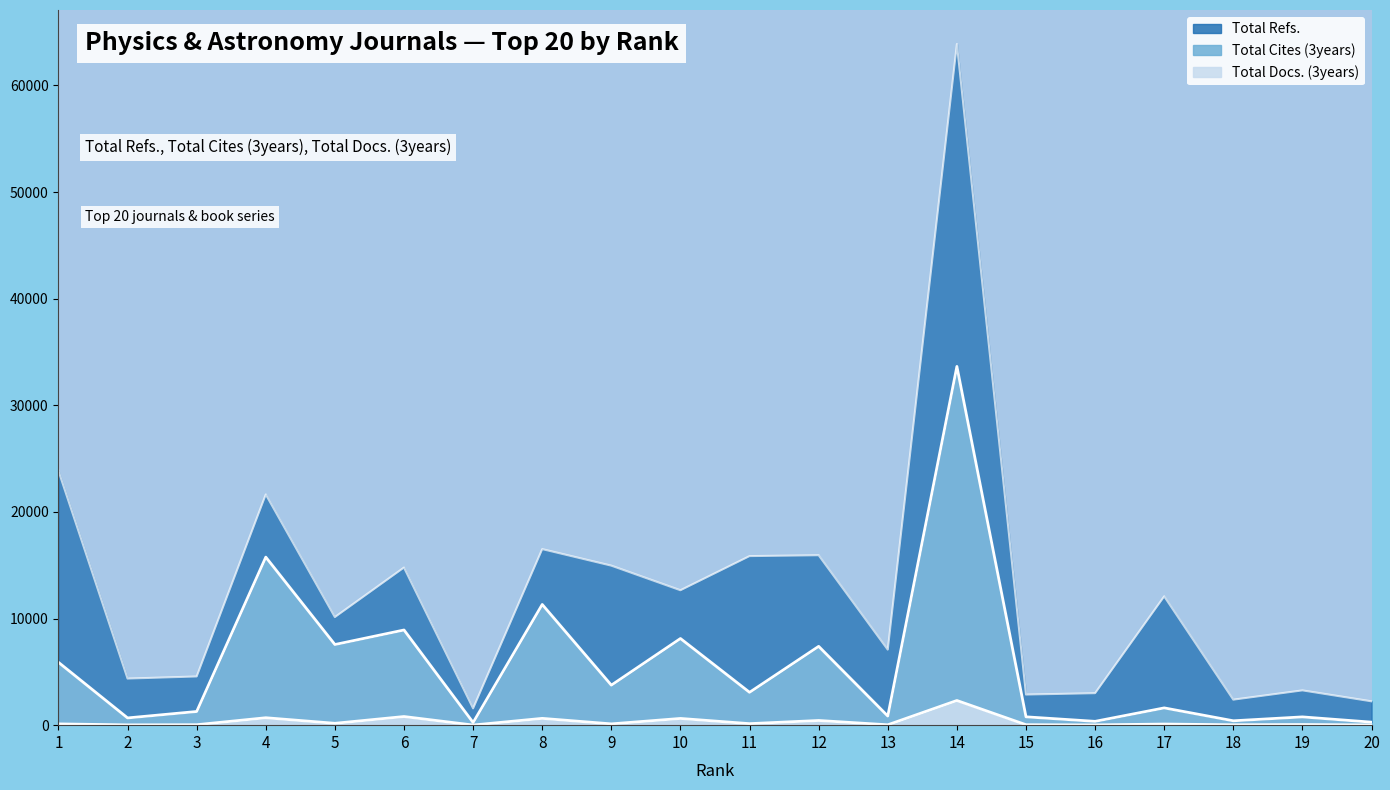

The Total Docs. (3years) series shows 1179 at 6. True or false?

False